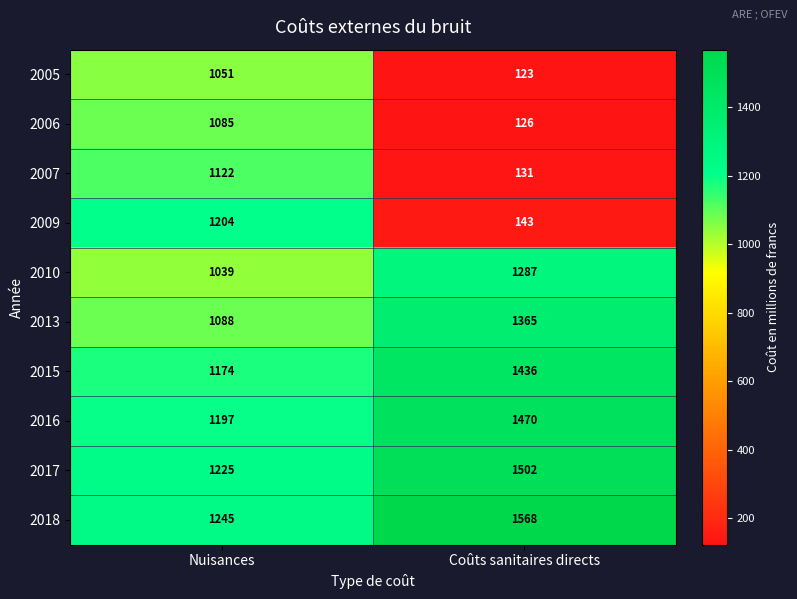

Rank the series by their maximum value, from lowest to highest.

2005, 2006, 2007, 2009, 2010, 2013, 2015, 2016, 2017, 2018